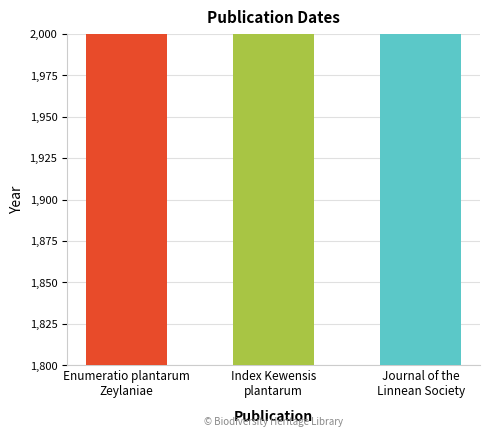

What is the difference between the values at Index Kewensis
plantarum and Journal of the
Linnean Society?

86